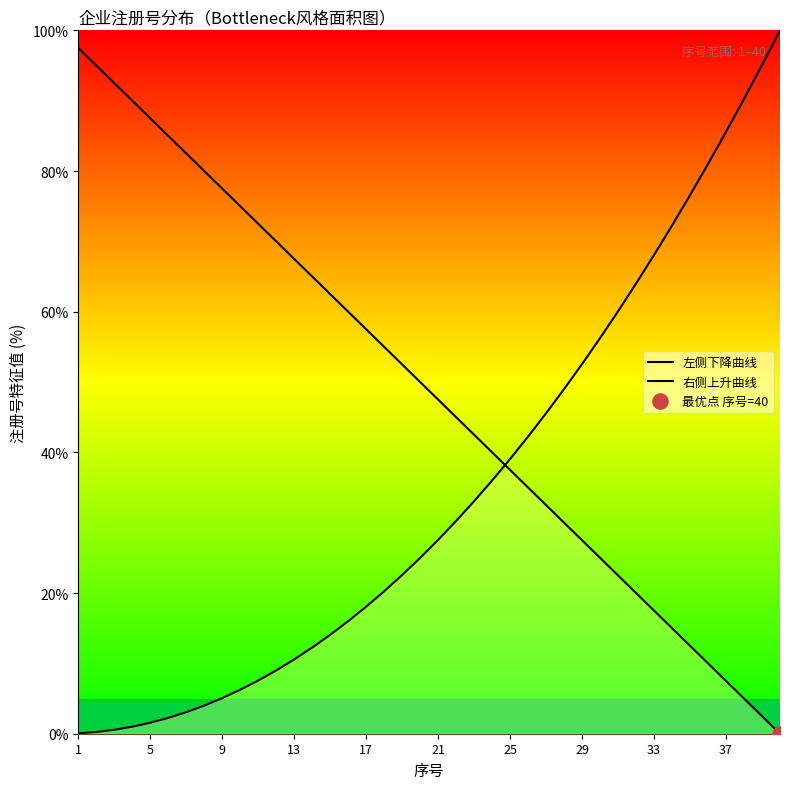

Which series has the largest total across all categories?

左侧下降曲线